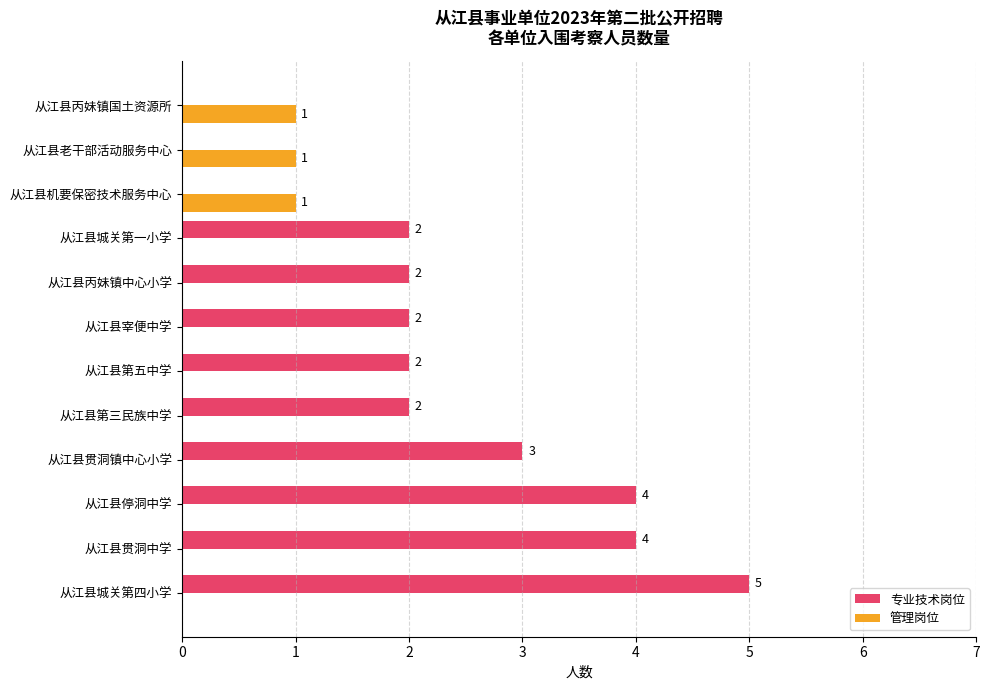

True or false: 专业技术岗位 has a value of 2 at 从江县宰便中学.

True